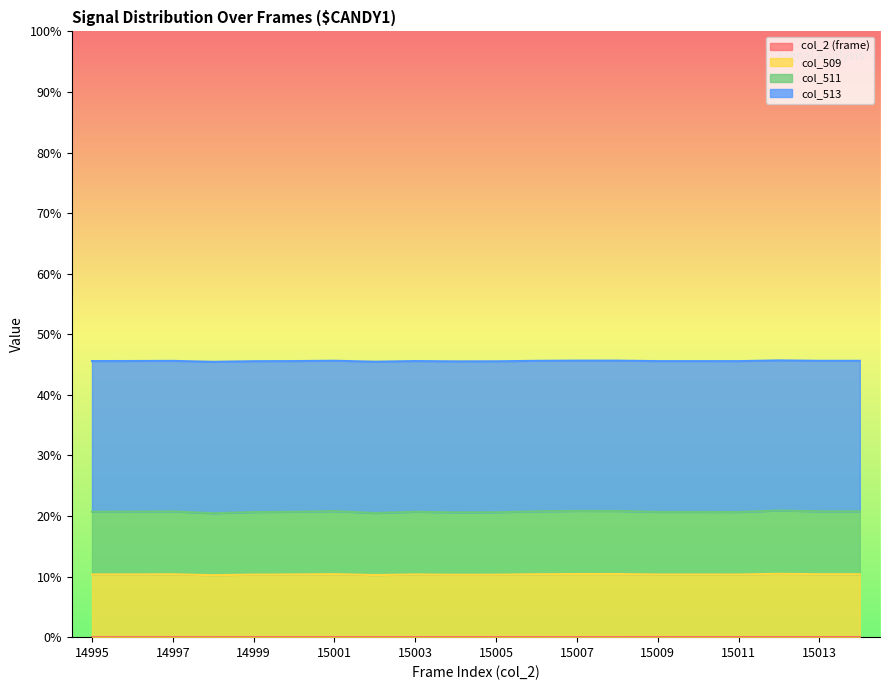

At which label is col_509 closest to 0?

14998